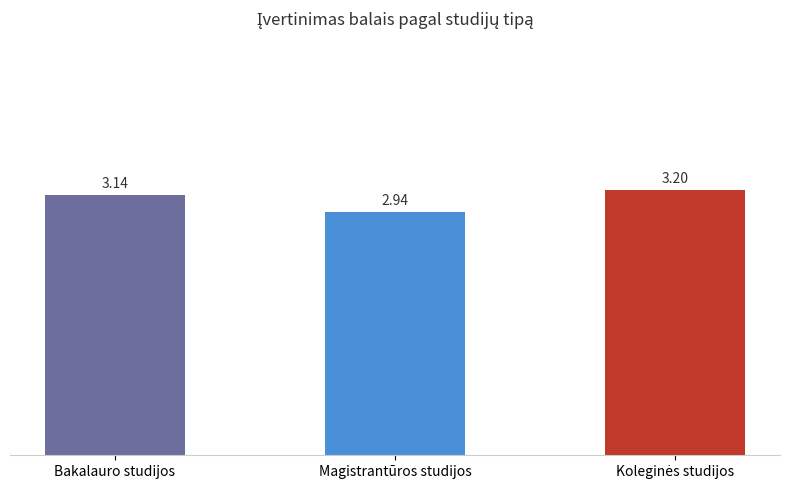

What is the label of the 3rd bar from the right?

Bakalauro studijos